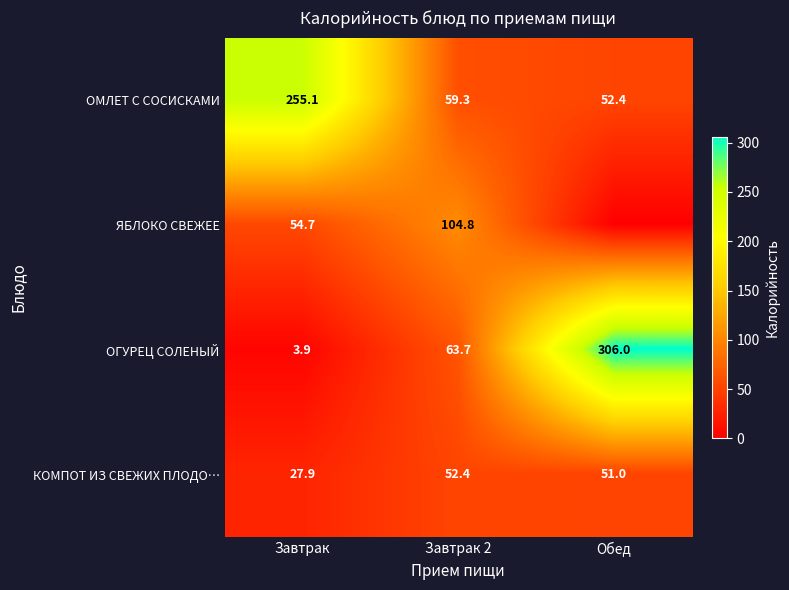

List the labels in order of КОМПОТ ИЗ СВЕЖИХ ПЛОДО… value, smallest first.

Завтрак, Обед, Завтрак 2